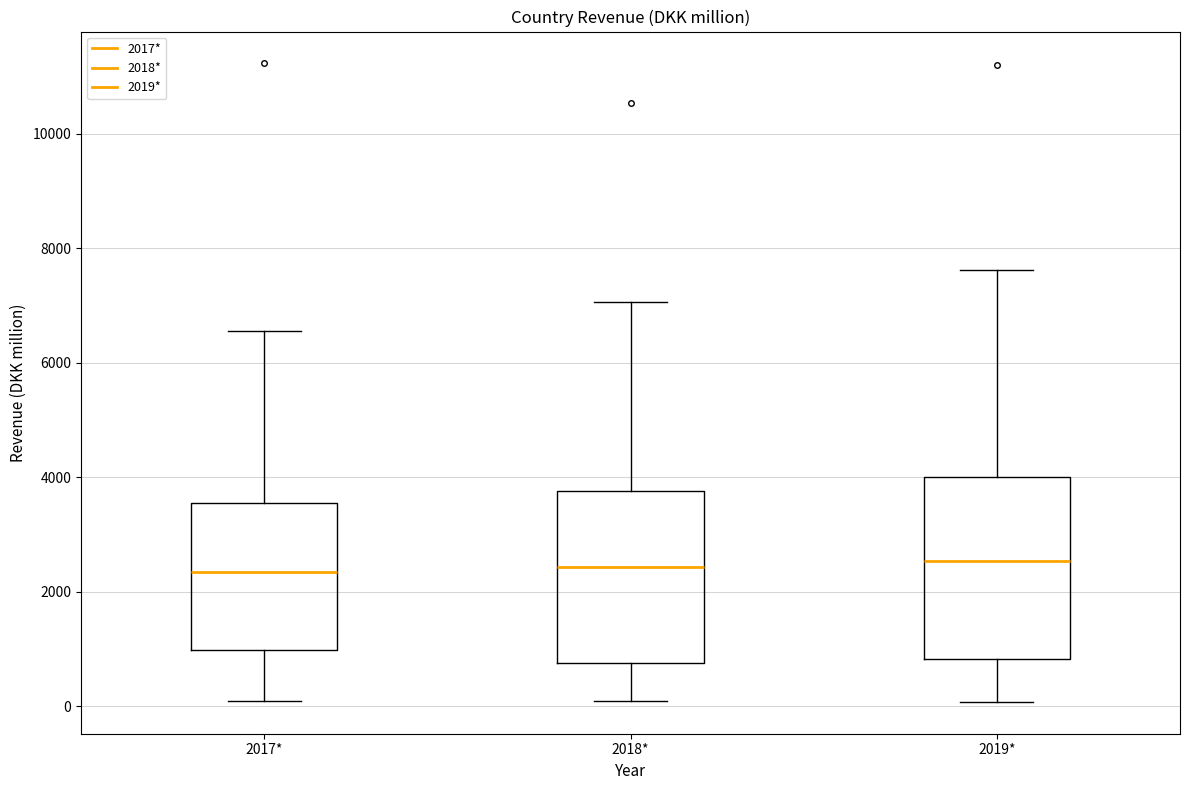

Reading left to right, read every box against the y-axis: the position of its median line, the range the box covers, and the ends of its whiskers. The values are not printed on the chart, so give them approximately, as read against the axis.

2017*: median 2400, box 1000 to 3600, whiskers 200 to 6600
2018*: median 2400, box 800 to 3800, whiskers 0 to 7000
2019*: median 2600, box 800 to 4000, whiskers 0 to 7600